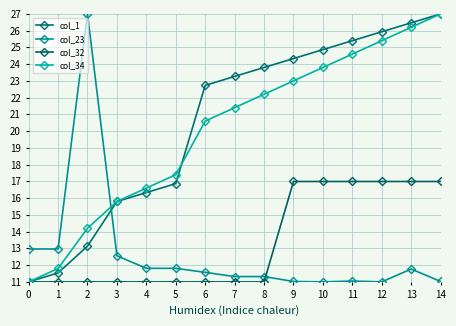

Reading left to right, extract all data points from this chart.

col_1: 11.0	11.5	13.1	15.8	16.3	16.9	22.7	23.3	23.8	24.3	24.9	25.4	25.9	26.5	27.0
col_23: 13.0	13.0	27.0	12.6	11.8	11.8	11.6	11.3	11.3	11.0	11.0	11.0	11.0	11.8	11.0
col_32: 11.0	11.0	11.0	11.0	11.0	11.0	11.0	11.0	11.0	17.0	17.0	17.0	17.0	17.0	17.0
col_34: 11.0	11.8	14.2	15.8	16.6	17.4	20.6	21.4	22.2	23.0	23.8	24.6	25.4	26.2	27.0